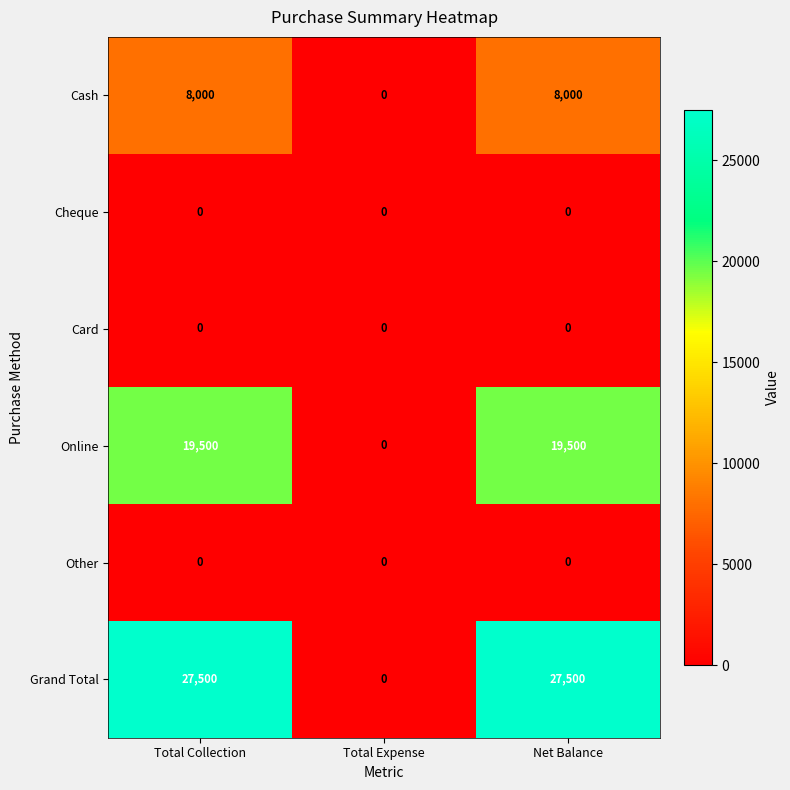

Which series has the largest total across all categories?

Grand Total